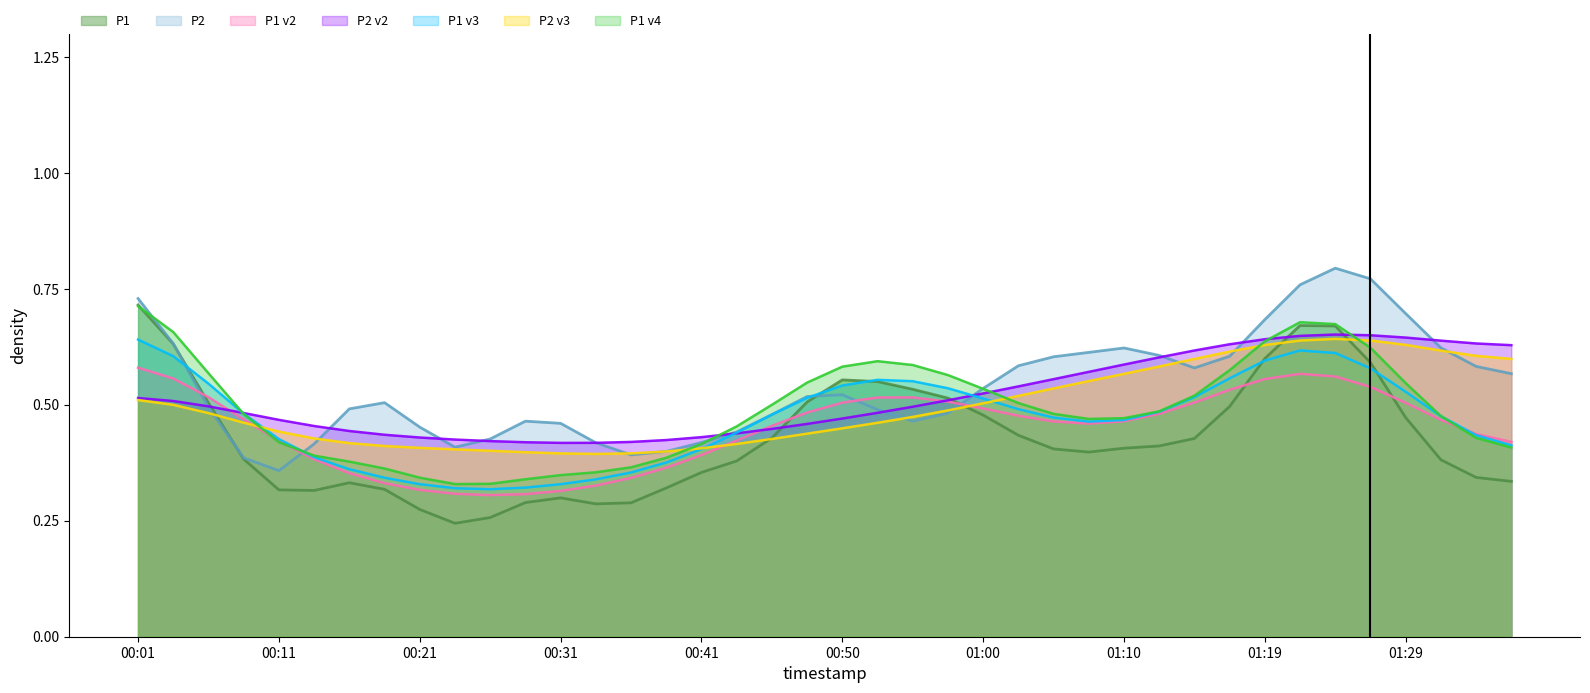

How many lines are shown in the chart?

7